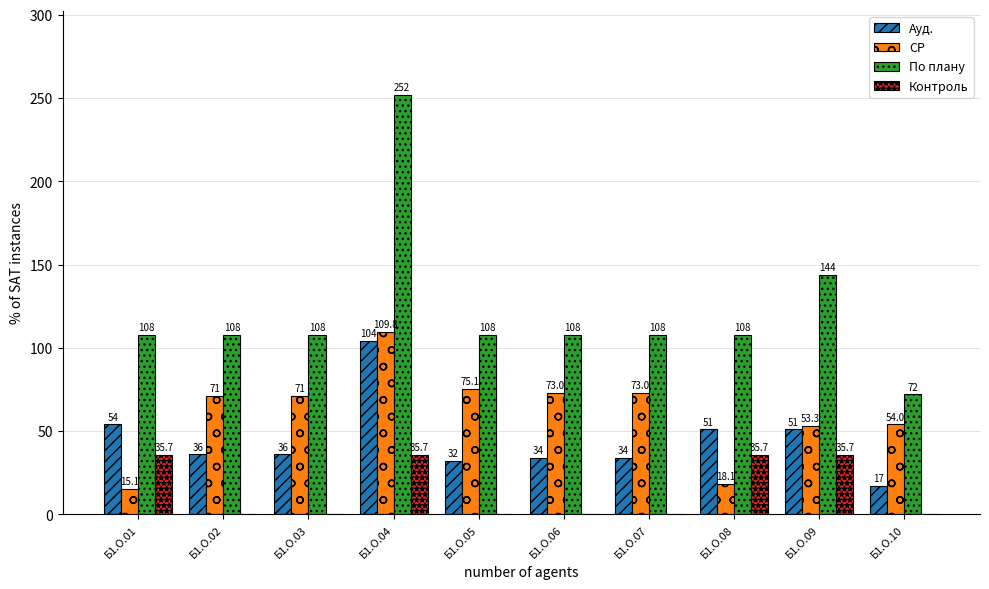

What is the sum of the СР values at Б1.О.09 and Б1.О.02?

124.3